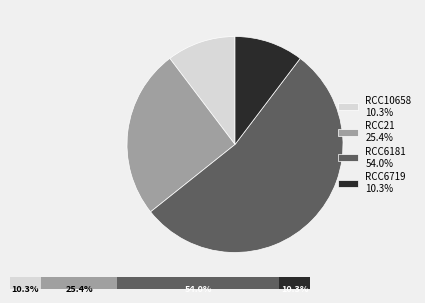

Does any single category account for the majority?

Yes